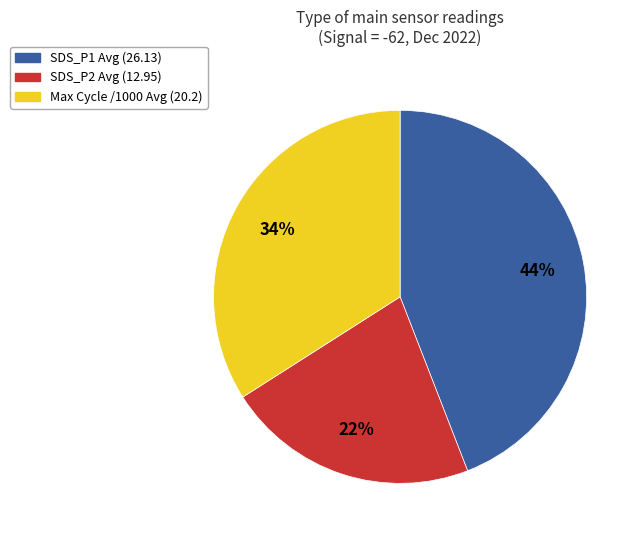

How many segments does this pie chart have?

3